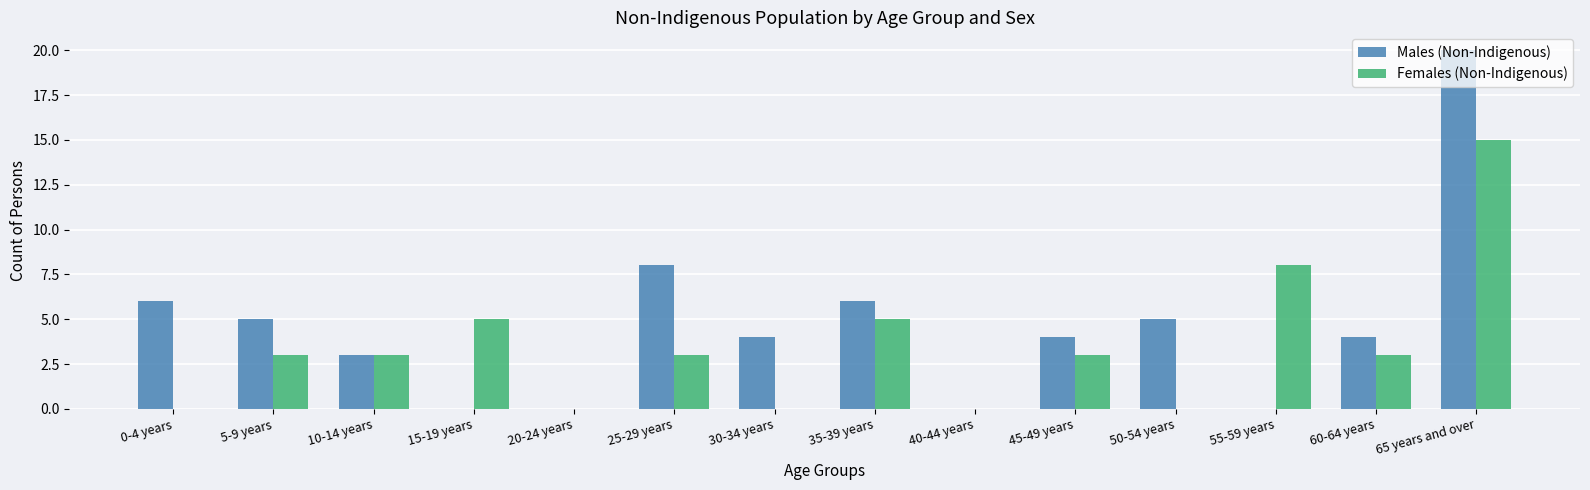

Reading left to right, list all the values displayed in this chart.

Males (Non-Indigenous): 0-4 years=6	5-9 years=5	10-14 years=3	15-19 years=0	20-24 years=0	25-29 years=8	30-34 years=4	35-39 years=6	40-44 years=0	45-49 years=4	50-54 years=5	55-59 years=0	60-64 years=4	65 years and over=20
Females (Non-Indigenous): 0-4 years=0	5-9 years=3	10-14 years=3	15-19 years=5	20-24 years=0	25-29 years=3	30-34 years=0	35-39 years=5	40-44 years=0	45-49 years=3	50-54 years=0	55-59 years=8	60-64 years=3	65 years and over=15